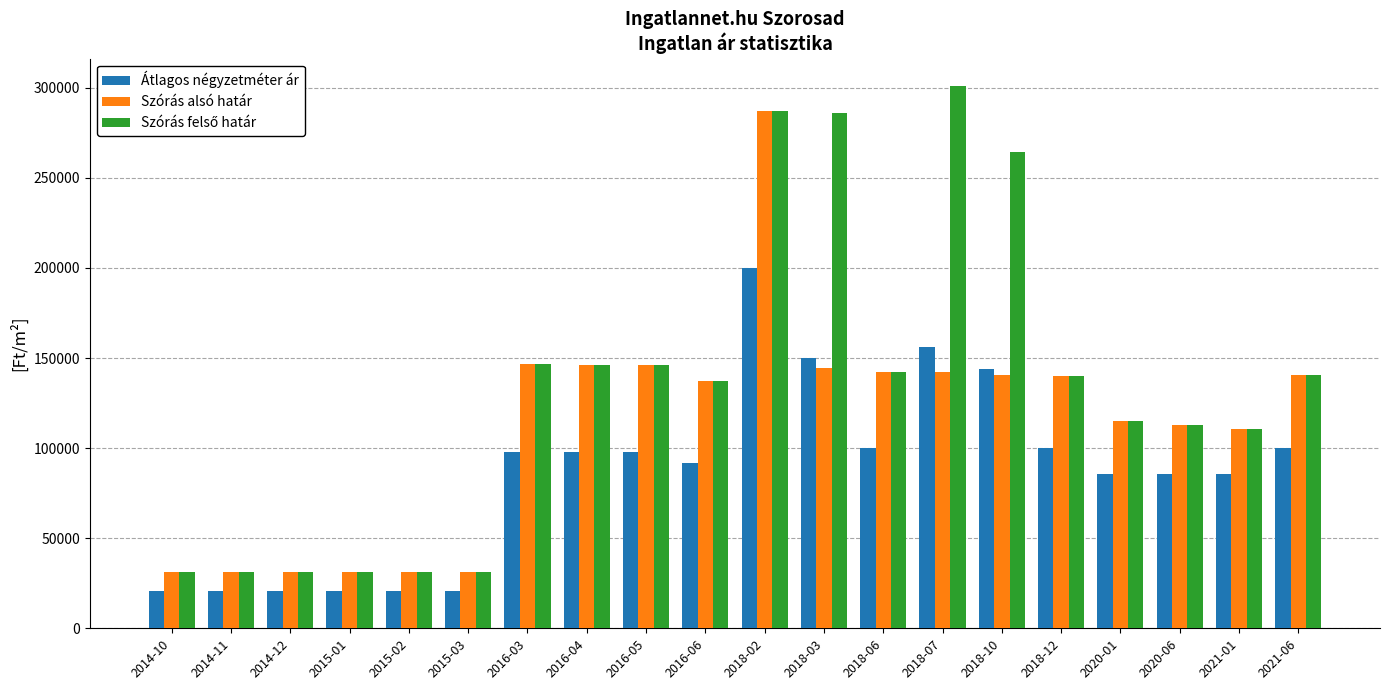

What position from the left is 2014-10?

1